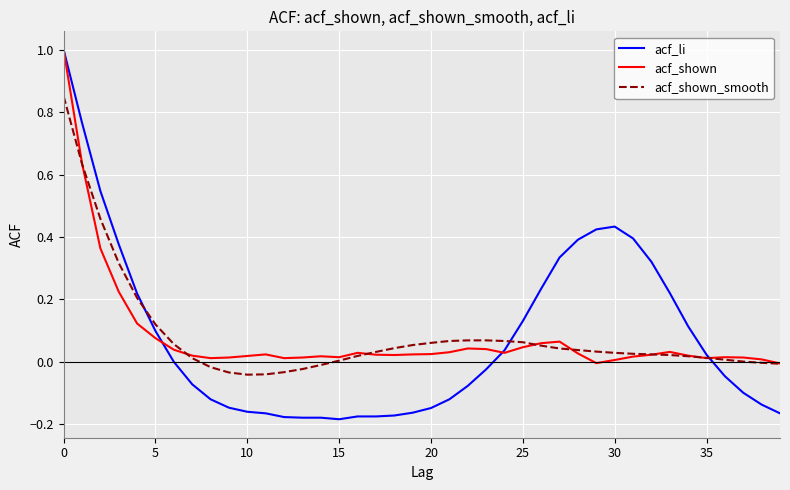

What is the greatest value displayed?

1.0